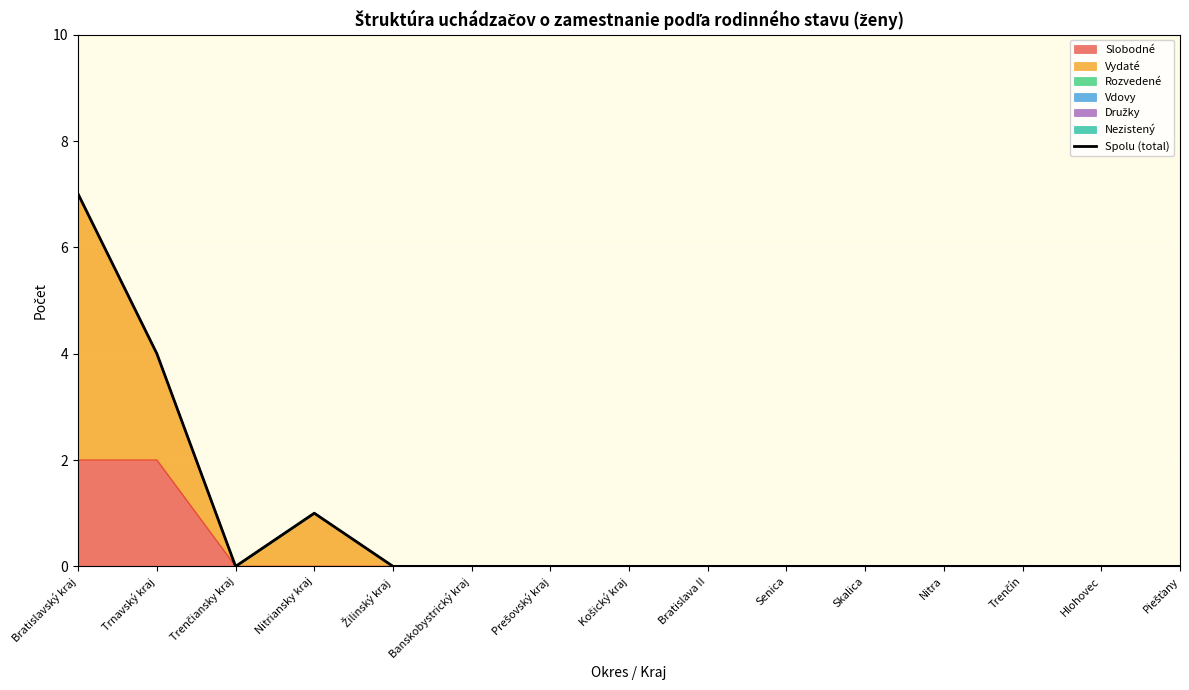

The value at Nitriansky kraj is 1. True or false?

True